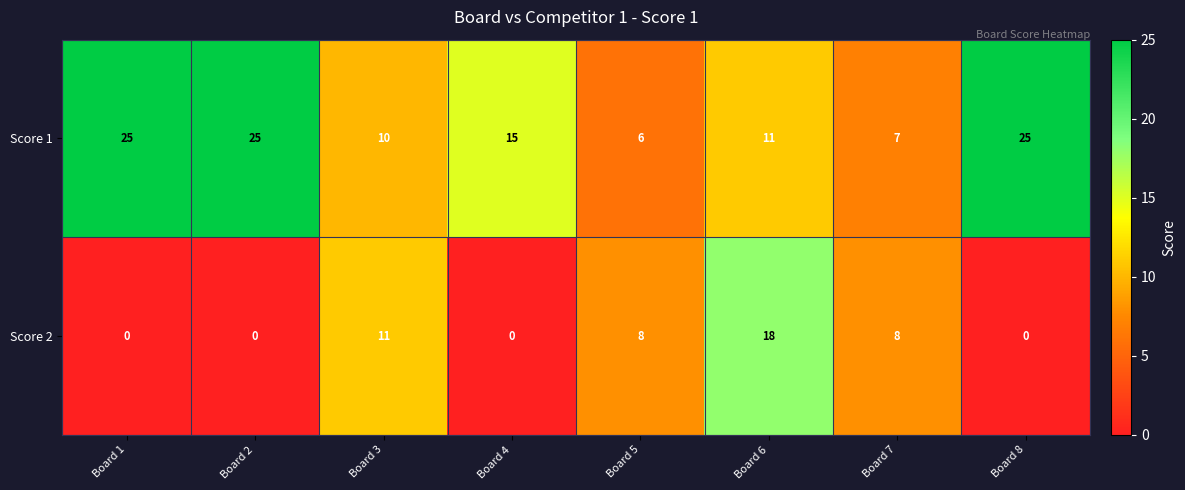

At which label does Score 2 first exceed 8?

Board 3